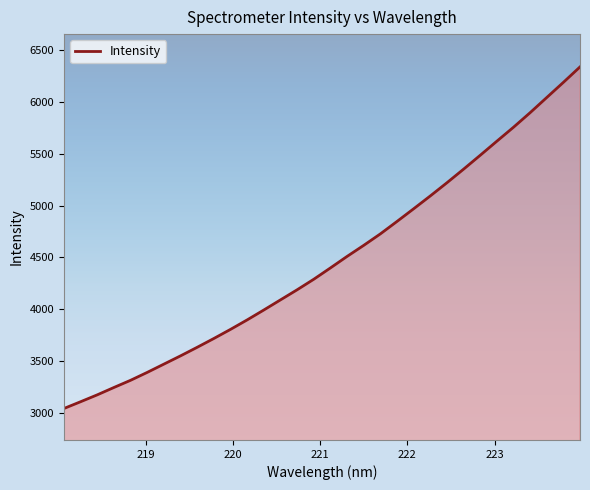

What is the sum of all values?

142950.8